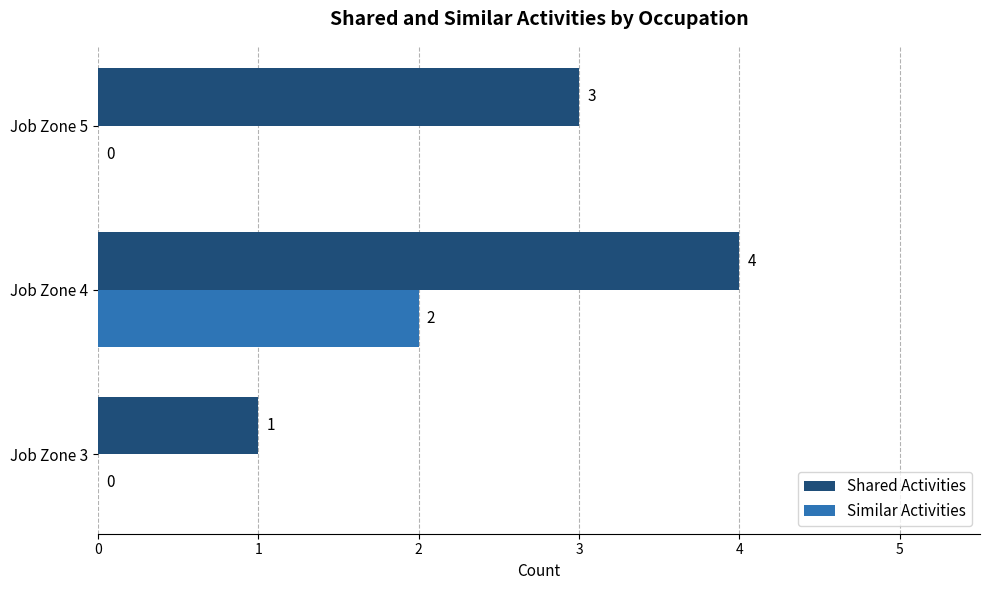

Which series has the largest total across all categories?

Shared Activities